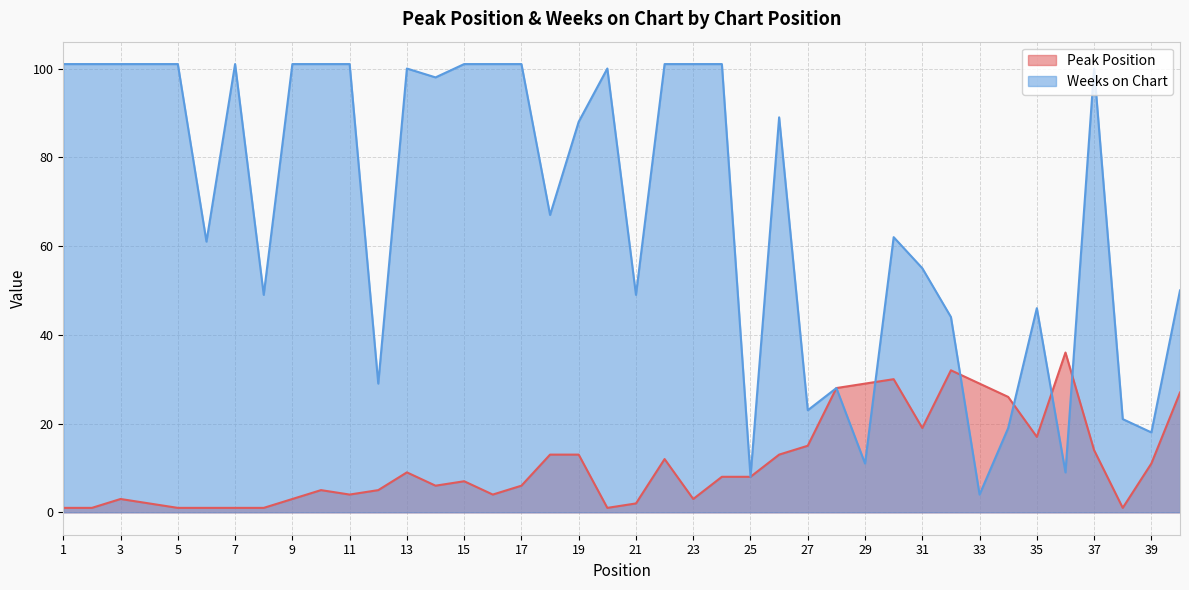

True or false: Weeks on Chart has more than 1 interior local peaks.

True